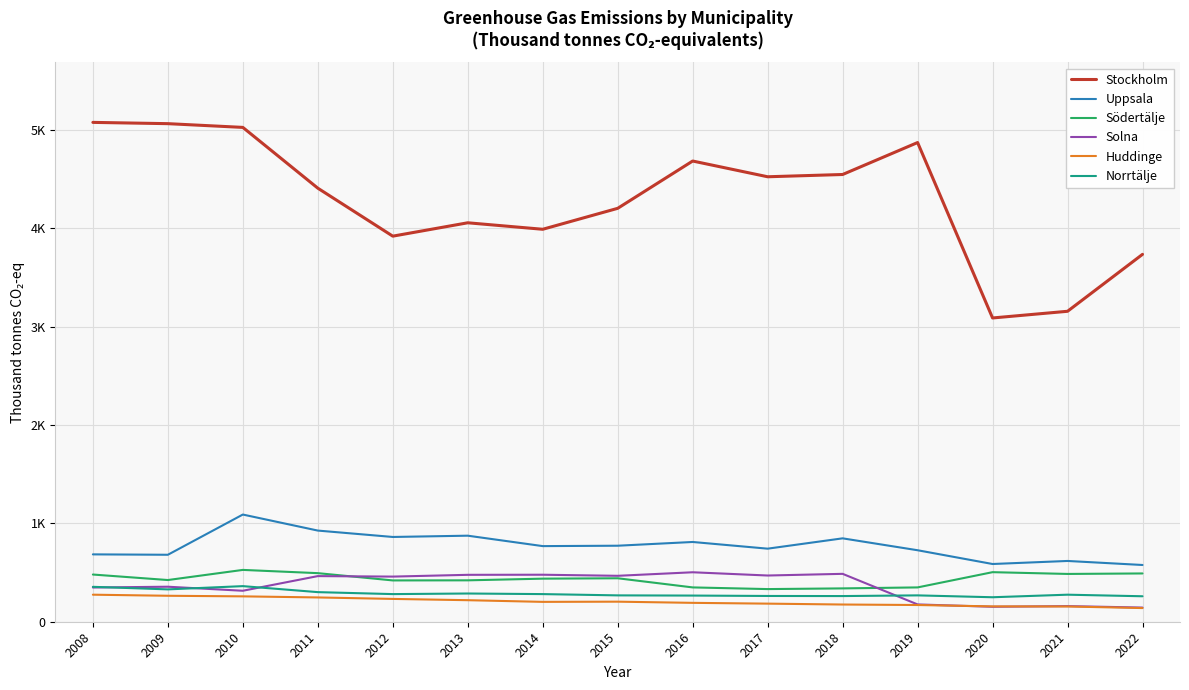

List the series in order of their peak value, lowest first.

Huddinge, Norrtälje, Solna, Södertälje, Uppsala, Stockholm